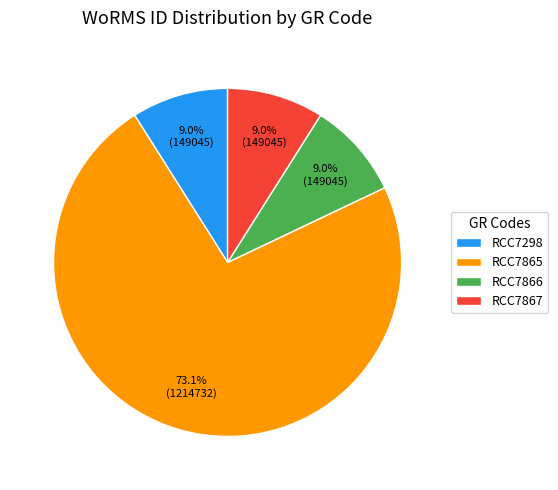

True or false: RCC7298 accounts for 9% of the total.

True